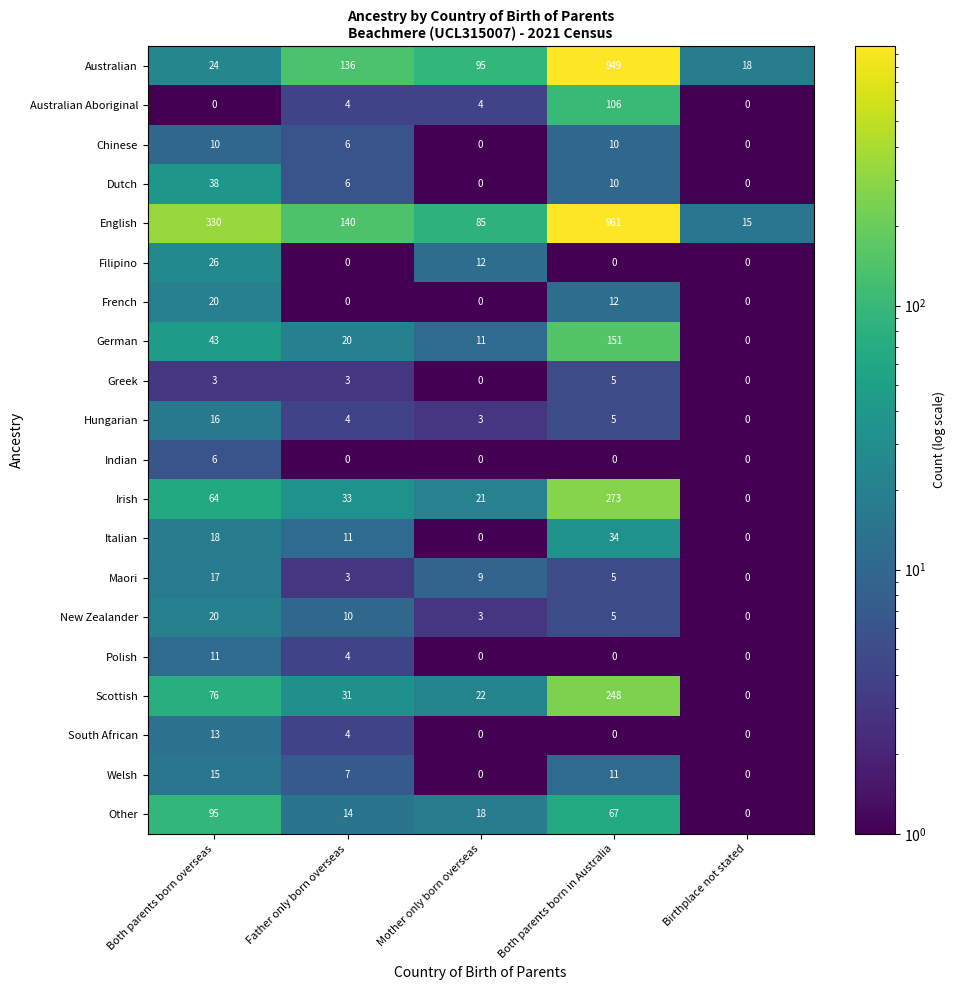

What is the total value across all series at Mother only born overseas?

283